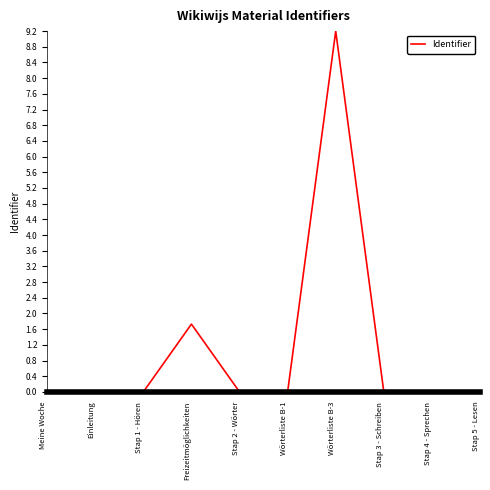

Is it true that the value at Einleitung is 0.0?

True